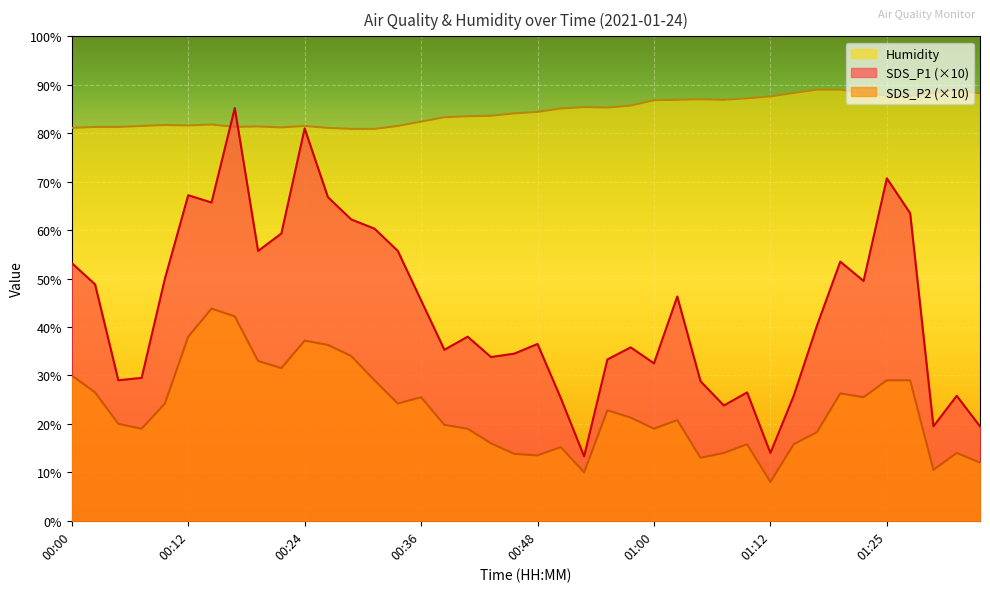

Reading right to left, what are all the values shown in this chart?

SDS_P1: 19.5	25.8	19.5	63.5	70.7	49.5	53.5	40.3	25.8	14.0	26.5	23.8	28.8	46.3	32.5	35.8	33.3	13.3	25.3	36.5	34.5	33.8	38.0	35.3	45.5	55.7	60.3	62.2	66.8	81.0	59.3	55.7	85.2	65.7	67.2	50.0	29.5	29.0	48.8	53.2
SDS_P2: 12.0	14.0	10.5	29.0	29.0	25.5	26.3	18.3	15.8	8.0	15.8	14.0	13.0	20.8	19.0	21.3	22.8	10.0	15.2	13.5	13.8	16.0	19.0	19.8	25.5	24.2	29.0	34.0	36.3	37.2	31.5	33.0	42.2	43.8	38.0	24.2	19.0	20.0	26.5	30.0
Humidity: 88.2	89.0	88.3	87.7	87.8	88.2	89.0	89.0	88.3	87.6	87.2	86.9	87.0	86.9	86.8	85.7	85.3	85.4	85.1	84.4	84.1	83.6	83.5	83.3	82.4	81.5	80.9	80.9	81.1	81.5	81.2	81.4	81.3	81.8	81.6	81.7	81.5	81.3	81.3	81.1